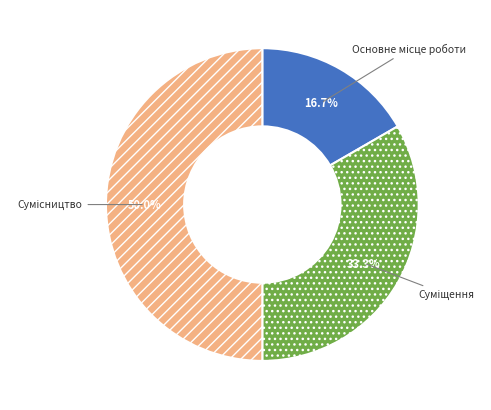

To the nearest percent, what is the average slice percentage?

33%